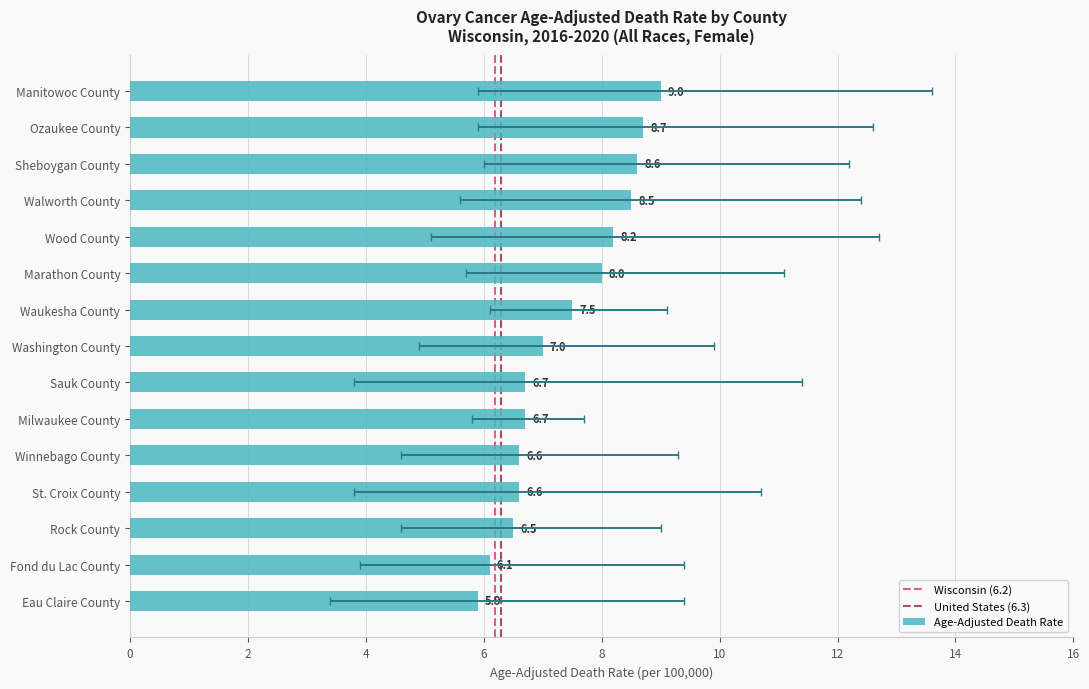

The value of Upper CI at Sheboygan County is 20.4. True or false?

False